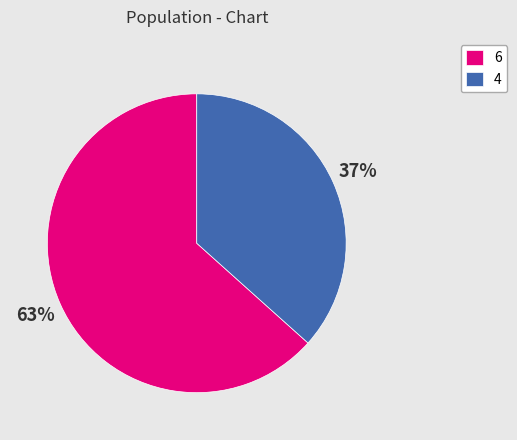

To the nearest percent, what percentage of the pie is 6?

63%